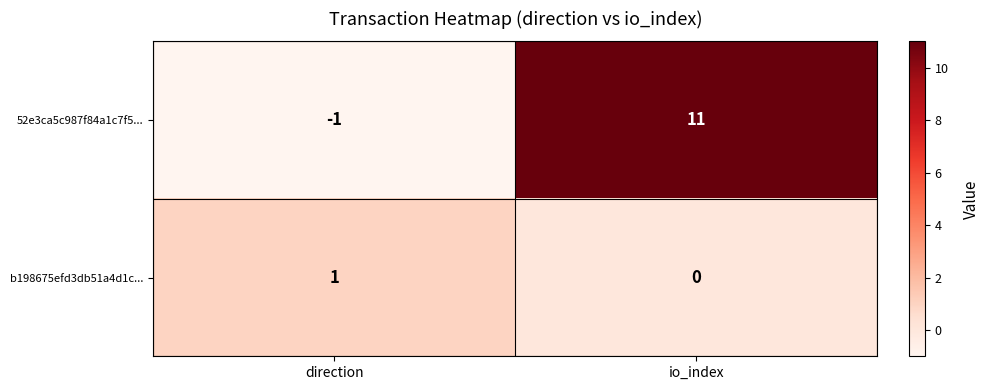

Reading right to left, transcribe all the data shown in this chart.

52e3ca5c987f84a1c7f5...: 11	-1
b198675efd3db51a4d1c...: 0	1